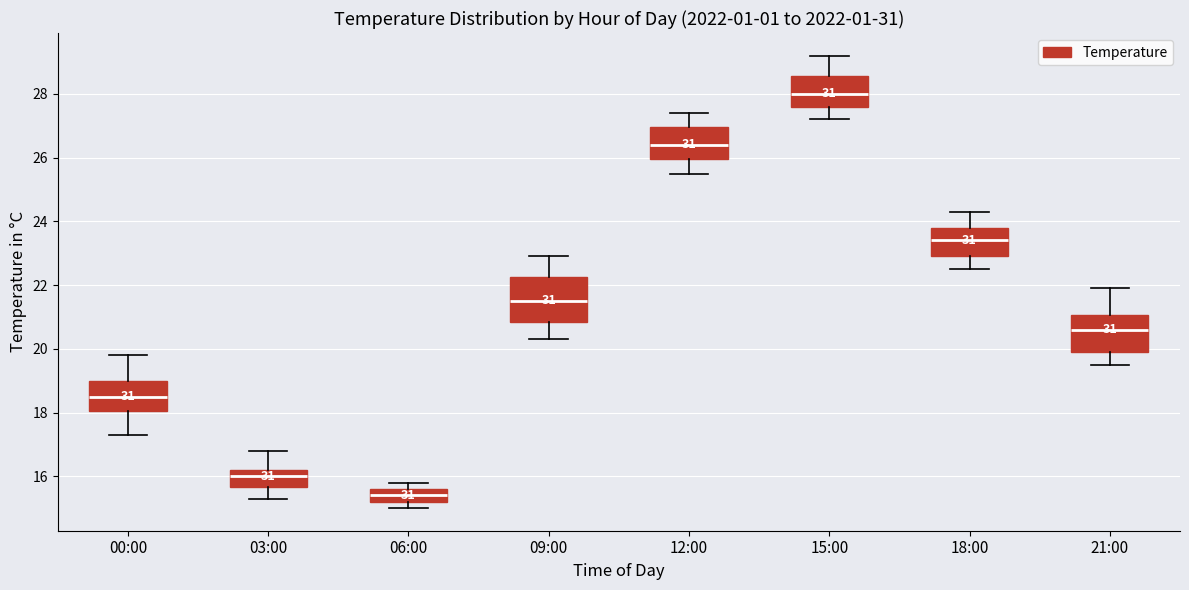

Reading left to right, read every box against the y-axis: the position of its median line, the range the box covers, and the ends of its whiskers. The values are not printed on the chart, so give them approximately, as read against the axis.

00:00: median 18.6, box 18.0 to 19.0, whiskers 17.4 to 19.8
03:00: median 16.0, box 15.6 to 16.2, whiskers 15.4 to 16.8
06:00: median 15.4, box 15.2 to 15.6, whiskers 15.0 to 15.8
09:00: median 21.6, box 20.8 to 22.2, whiskers 20.4 to 23.0
12:00: median 26.4, box 26.0 to 27.0, whiskers 25.6 to 27.4
15:00: median 28.0, box 27.6 to 28.6, whiskers 27.2 to 29.2
18:00: median 23.4, box 23.0 to 23.8, whiskers 22.6 to 24.4
21:00: median 20.6, box 20.0 to 21.0, whiskers 19.6 to 22.0